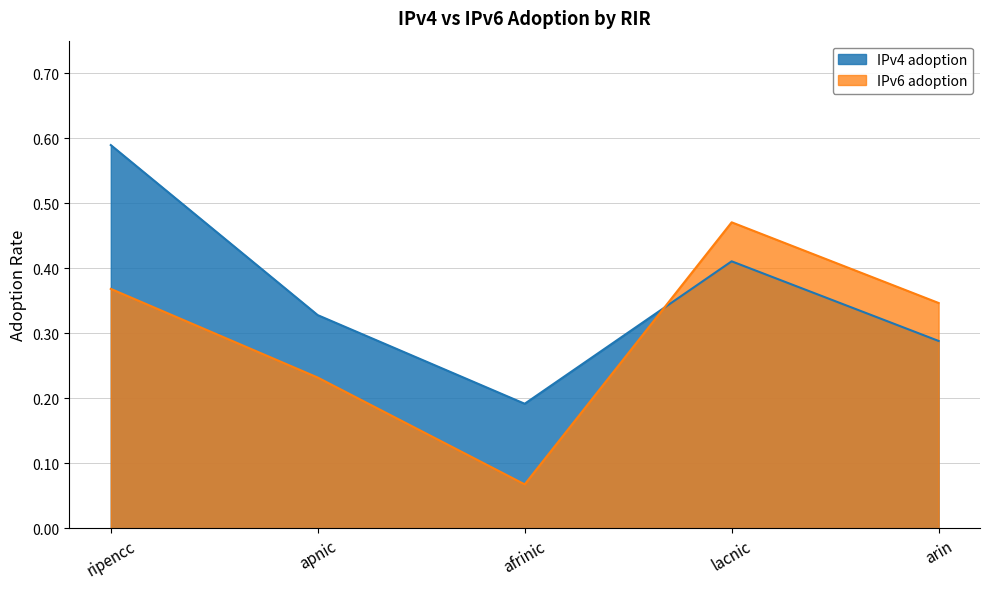

At which category does IPv4 adoption reach its first local valley?

afrinic